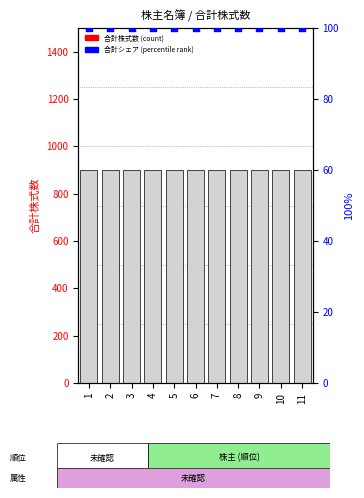

What are all the series names shown in the legend?

合計株式数 (count), 合計シェア (percentile rank)